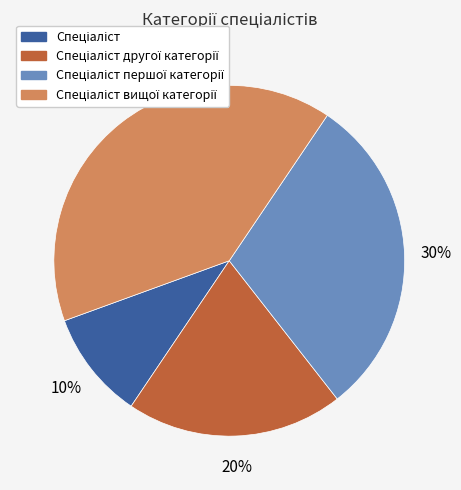

Does any single category account for the majority?

No